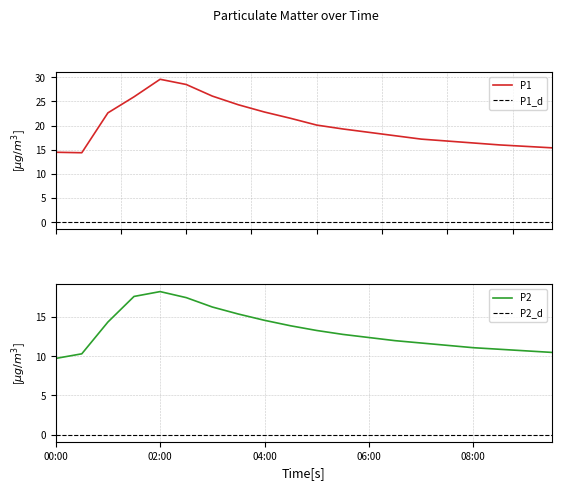

Is the value of P1 at 03:00 greater than the value of P2 at 00:30?

Yes